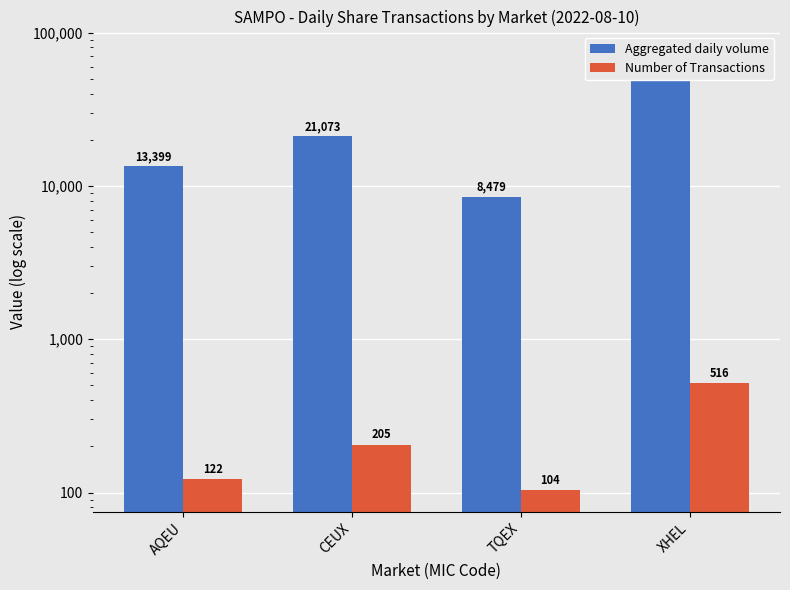

Which category has the highest value across all series?

XHEL